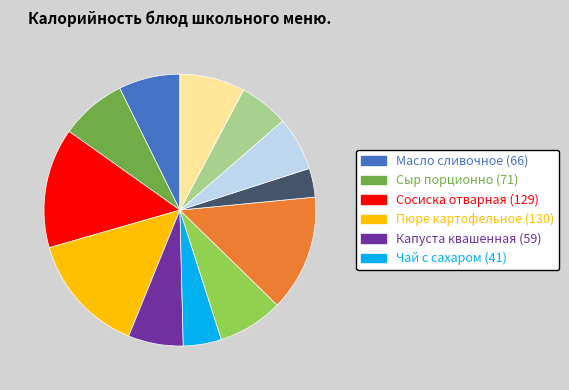

Is there any slice that represents more than half of the pie?

No